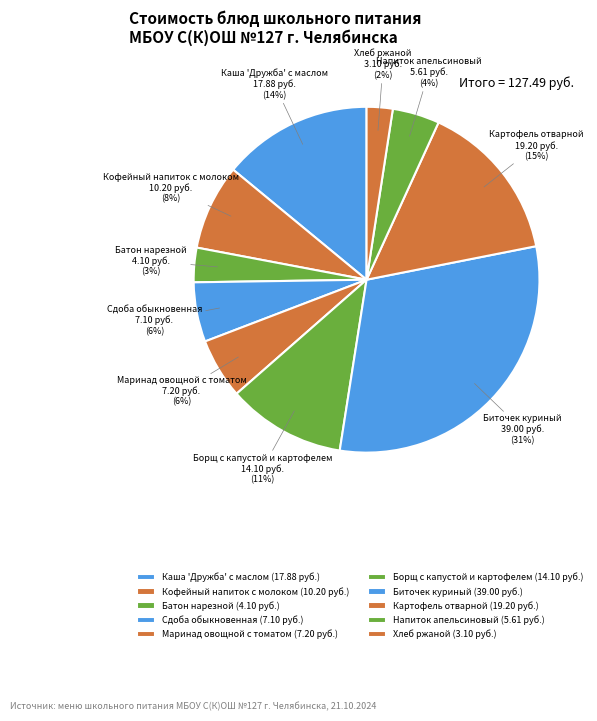

Which slice is the smallest?

Хлеб ржаной